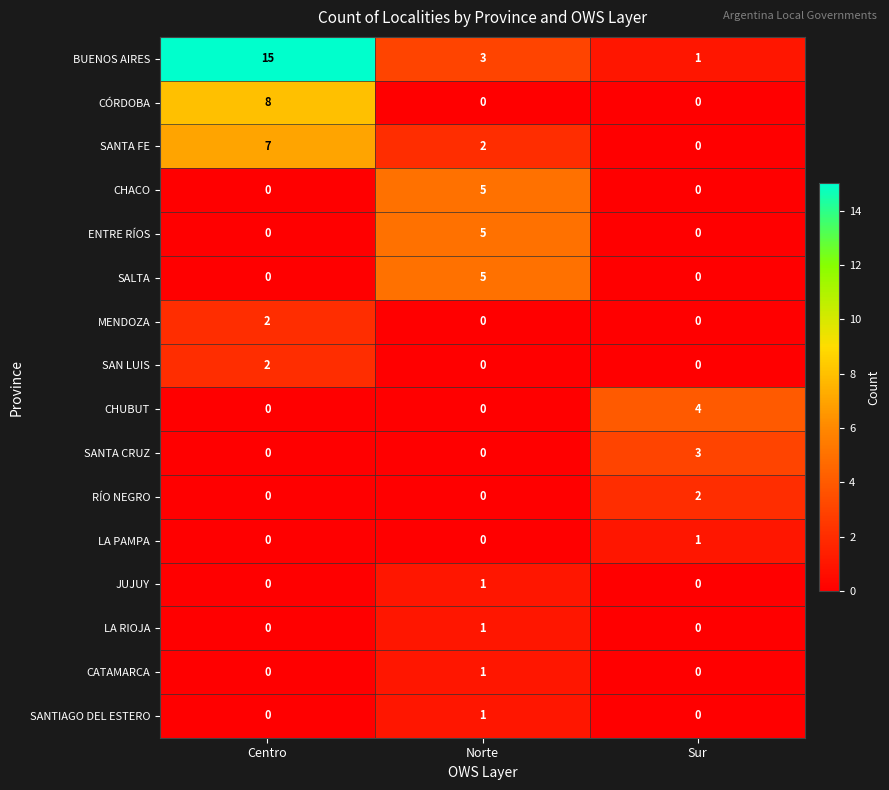

Count the MENDOZA values in the range 0 to 2.

3